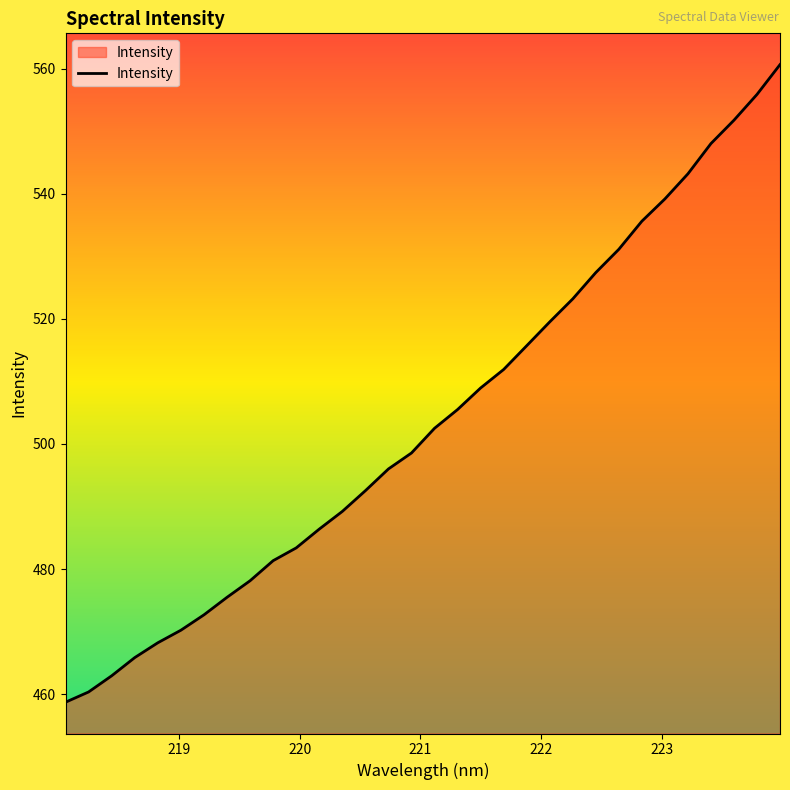

What is the smallest value displayed?

458.7